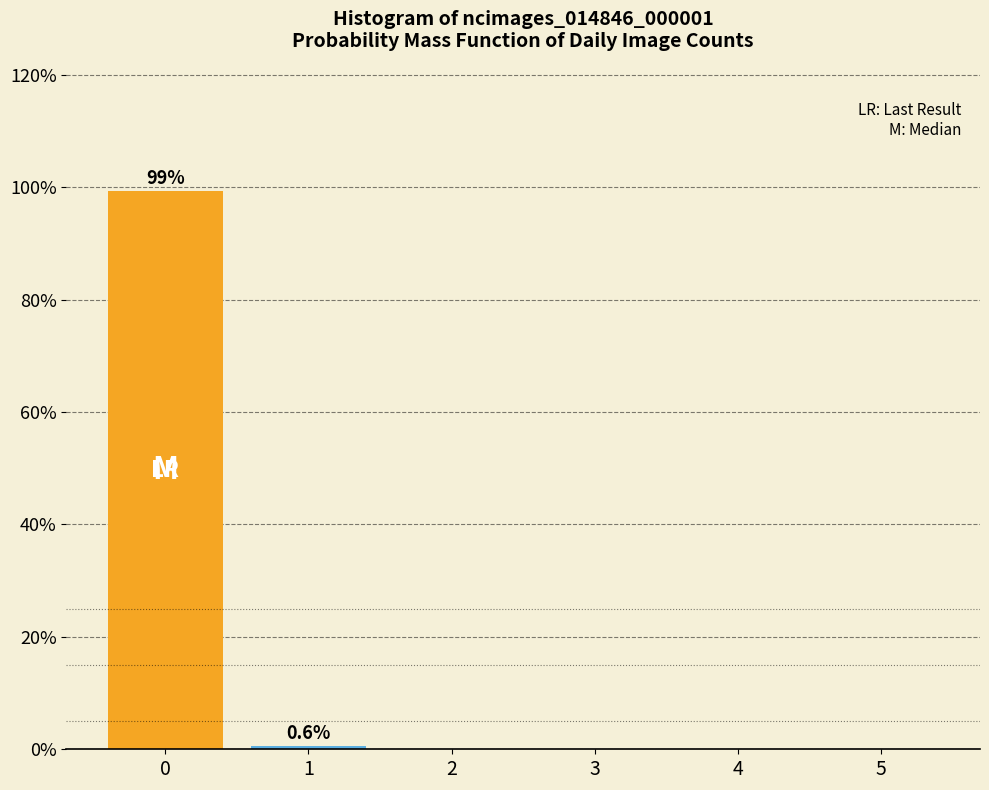

Reading left to right, what are all the values shown in this chart?

0=99.4	1=0.6	2=0.0	3=0.0	4=0.0	5=0.0